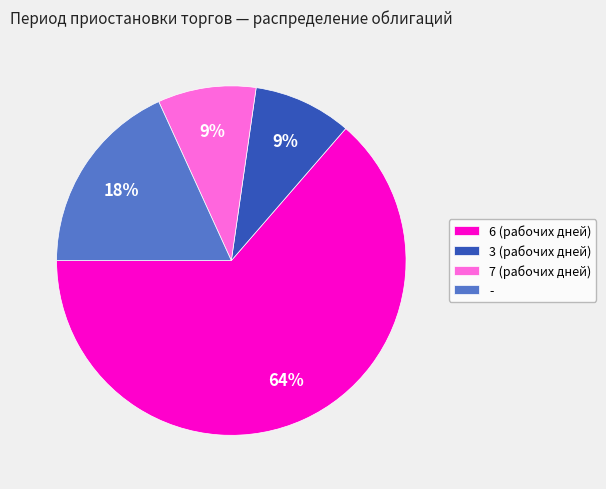

What is the ratio of the value at - to the value at 6 (рабочих дней)?

0.3